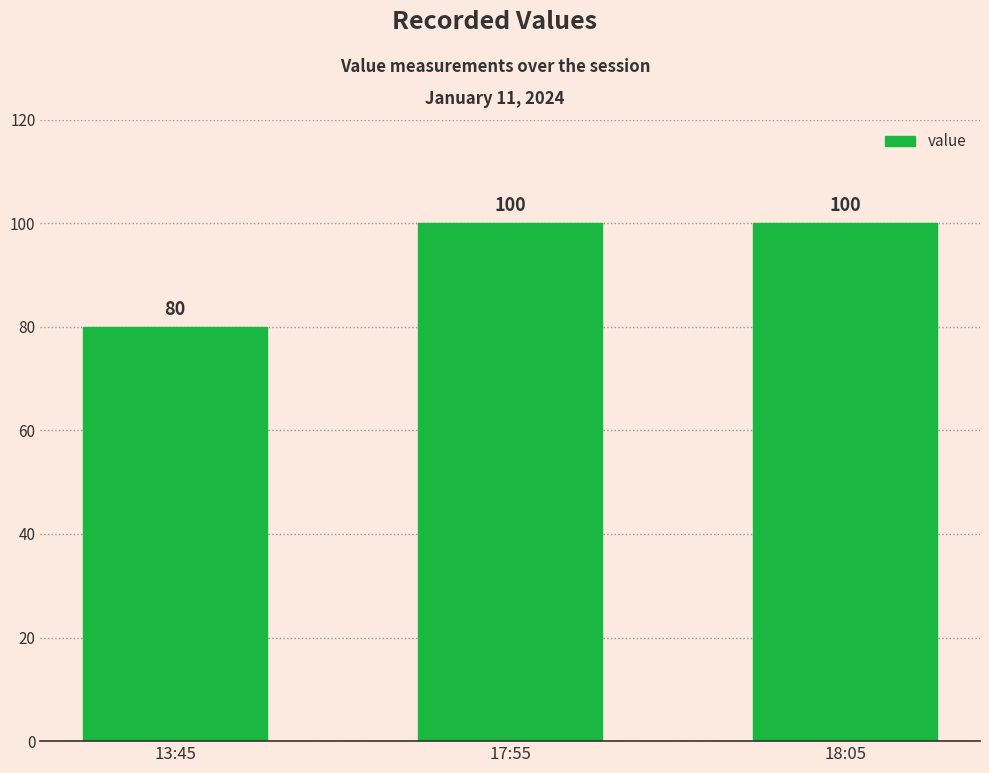

Read the value at 13:45.

80